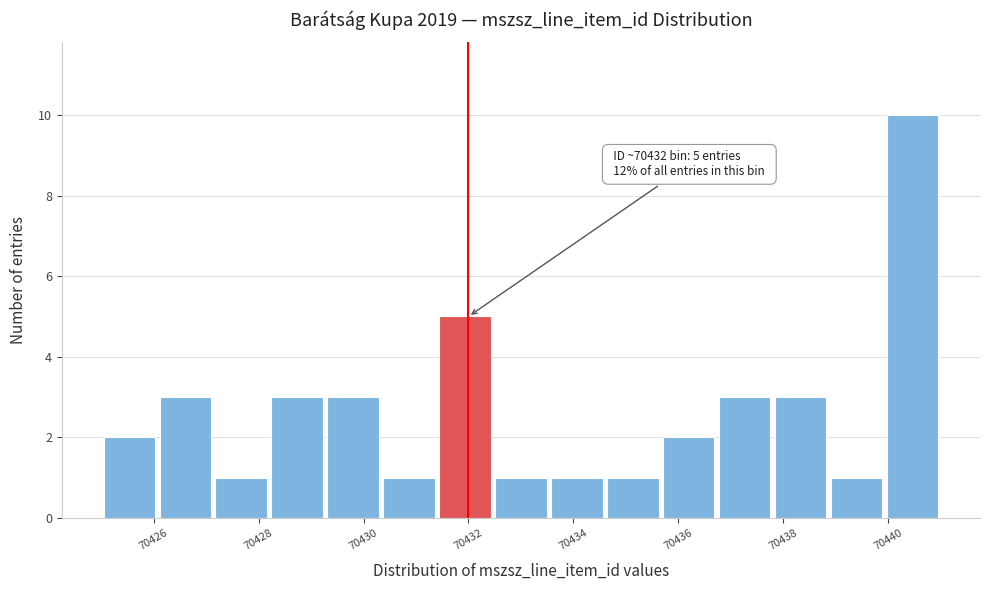

Over which range of the x-axis is the bar tallest?

70440.0 to 70441.0